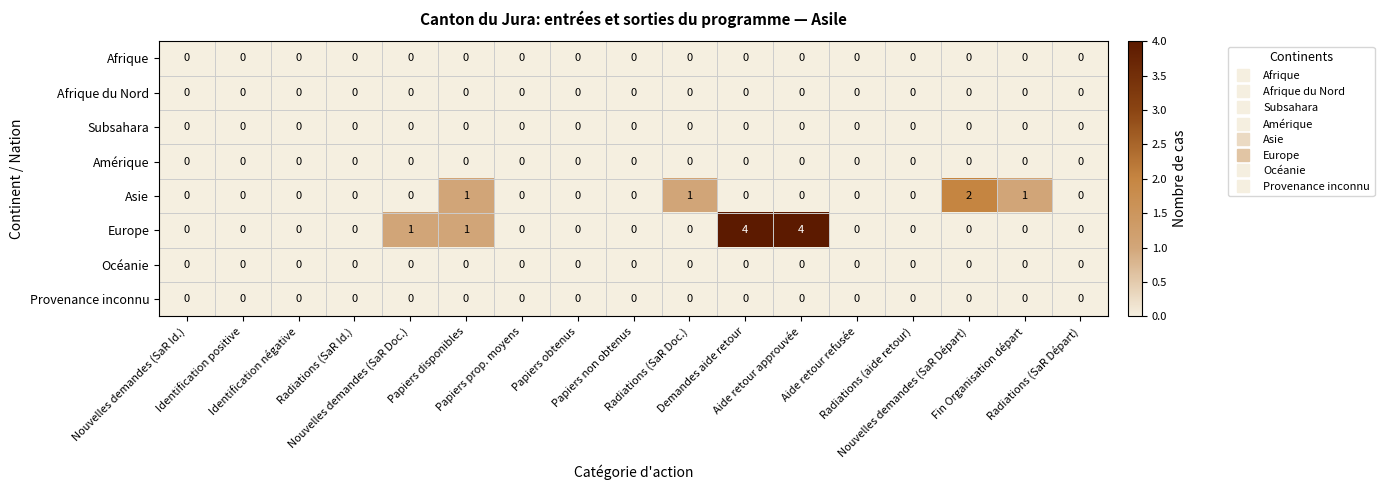

Which series has the largest total across all categories?

Europe